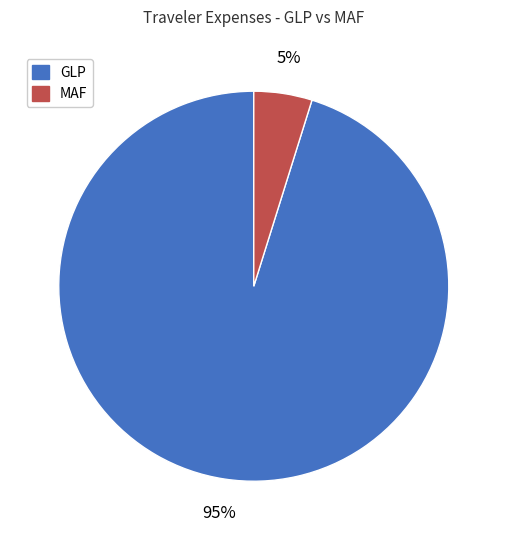

Count the number of slices in the pie.

2